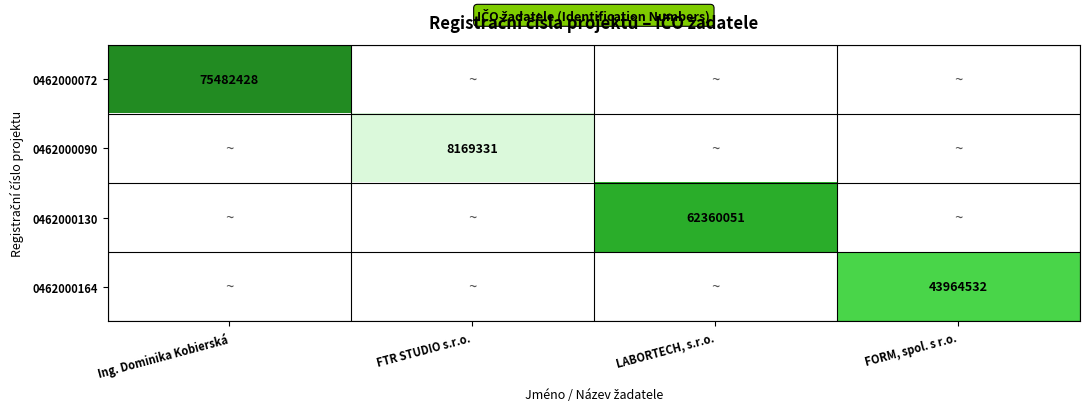

The 0462000164 series shows 16727526 at FORM, spol. s r.o.. True or false?

False